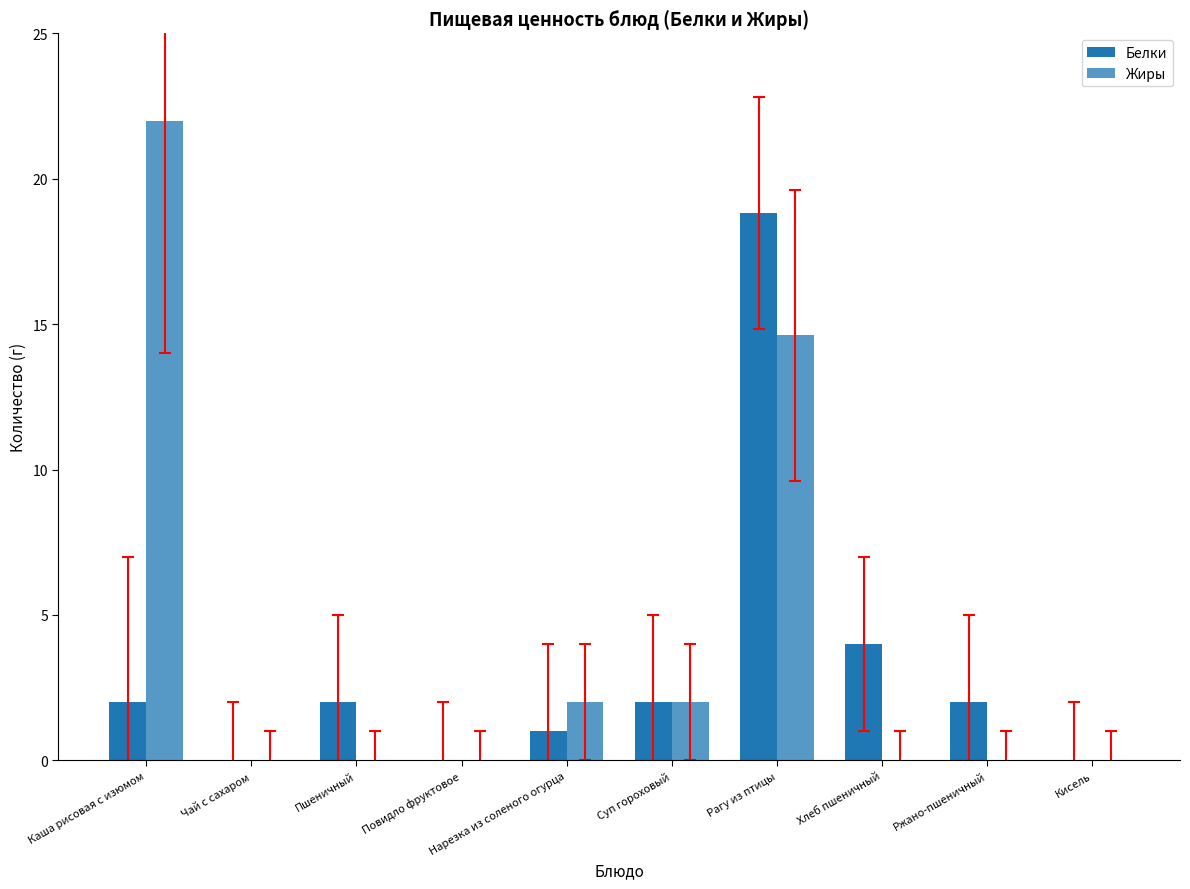

Between Пшеничный and Хлеб пшеничный, which series saw the biggest shift?

Белки